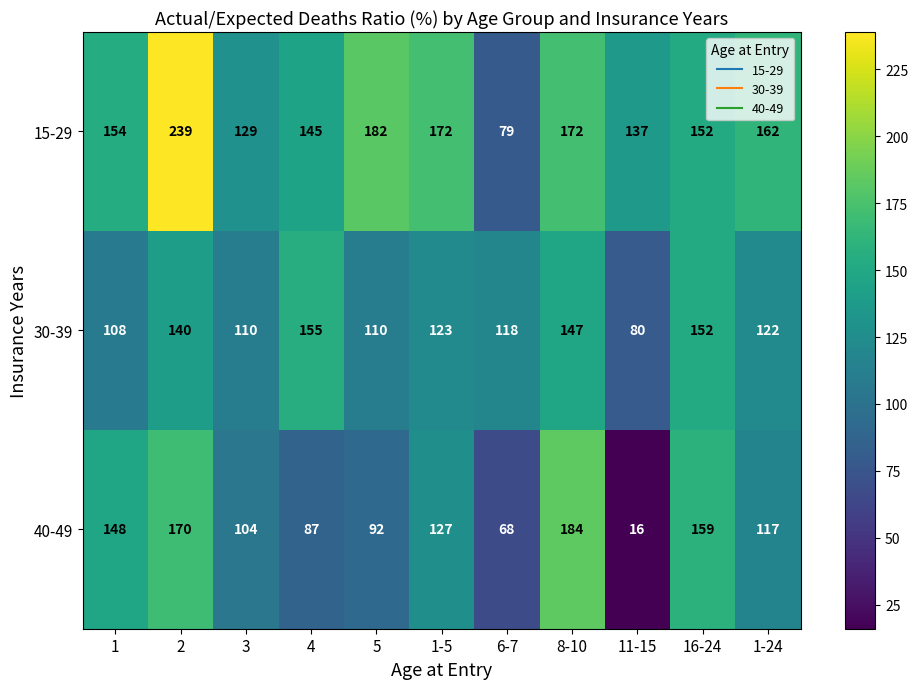

How many data points in 15-29 are less than 154?

5